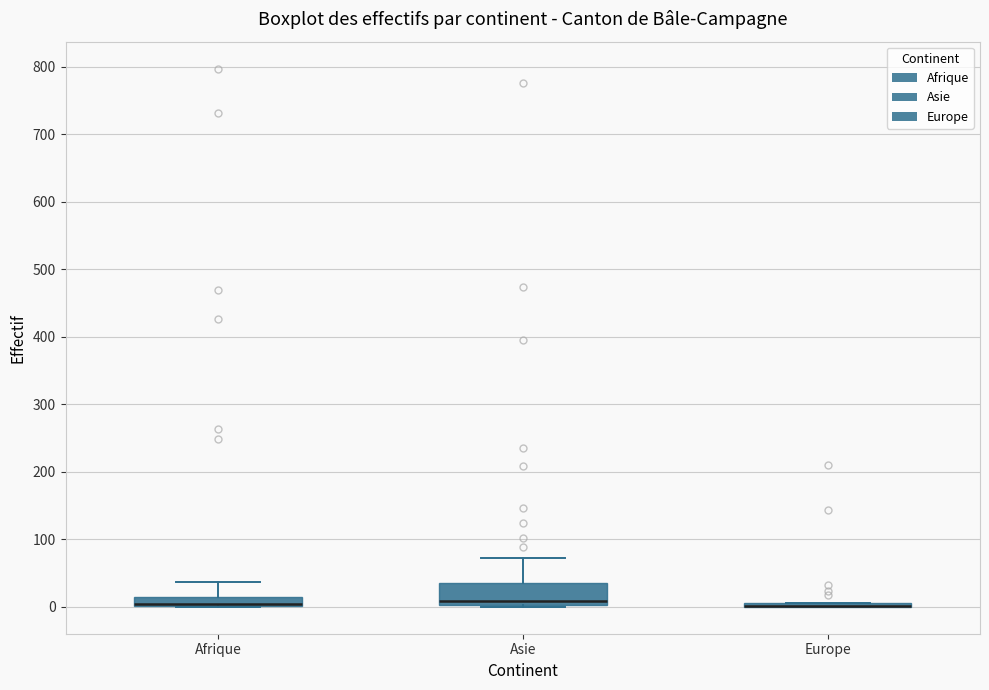

Where is the lower edge of the box for Afrique on the y-axis? The values are not printed on the chart, so give them approximately, as read against the axis.

0